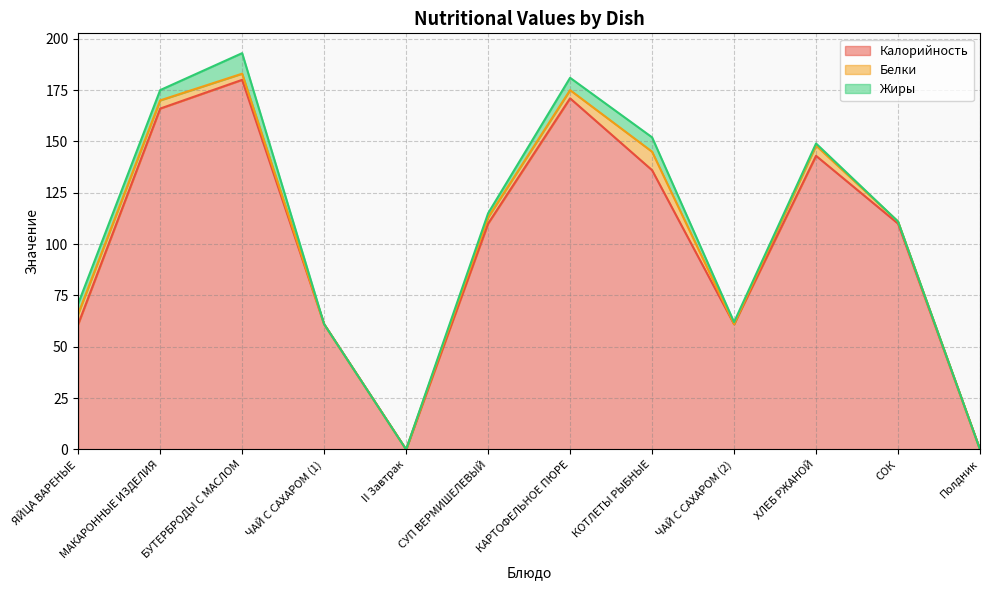

At which label does Калорийность first exceed 110?

МАКАРОННЫЕ ИЗДЕЛИЯ